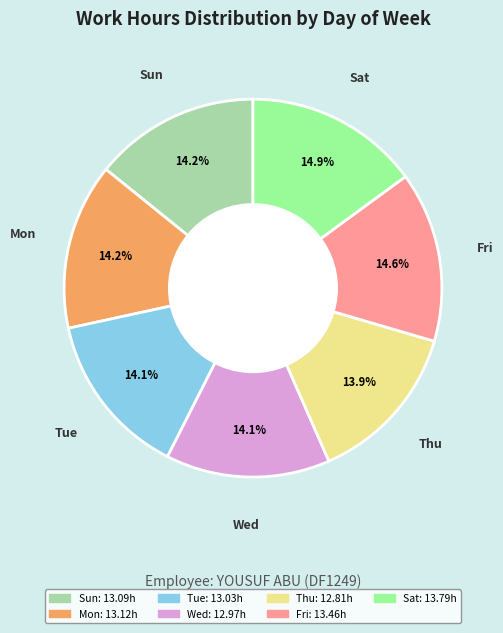

Approximately how many times larger is the value at Tue compared to Sat?

0.9